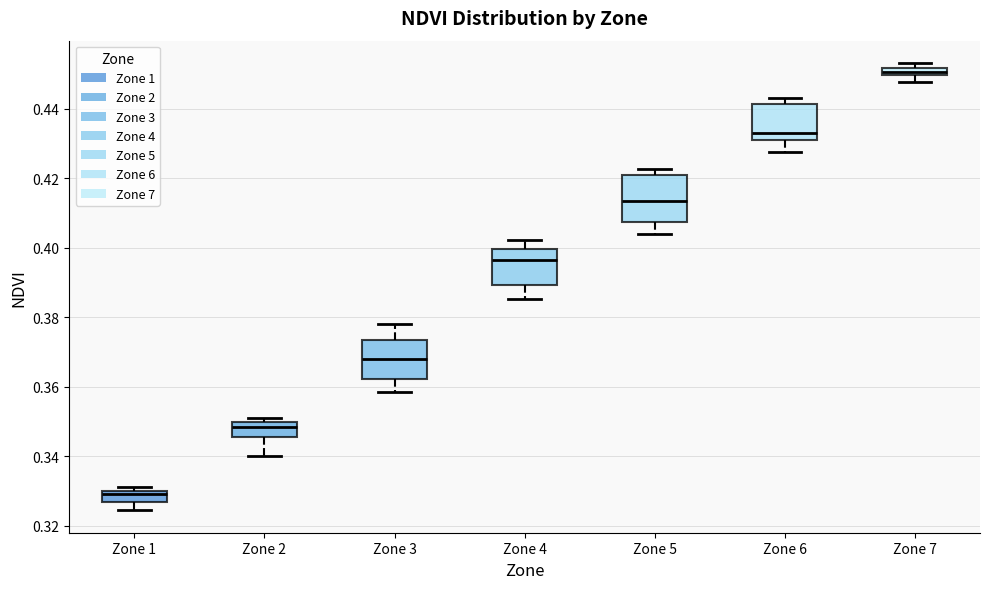

Which box has the highest median line?

Zone 7